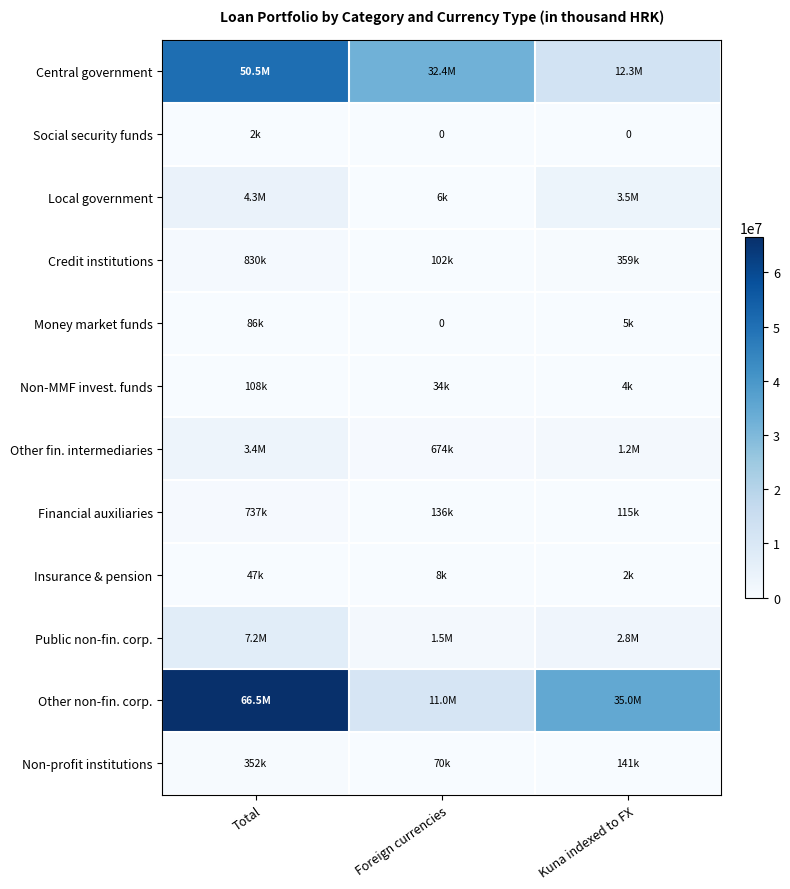

Rank the series by their maximum value, from highest to lowest.

Other non-fin. corp., Central government, Public non-fin. corp., Local government, Other fin. intermediaries, Credit institutions, Financial auxiliaries, Non-profit institutions, Non-MMF invest. funds, Money market funds, Insurance & pension, Social security funds